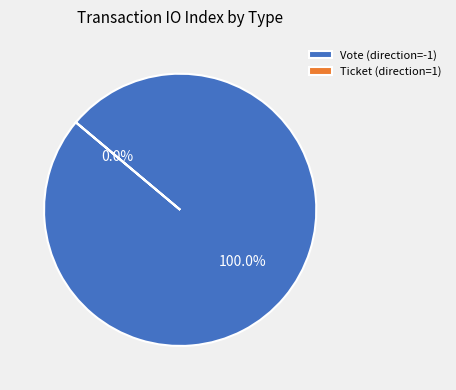

Combined, do Ticket (direction=1) and Vote (direction=-1) account for over 50%?

Yes